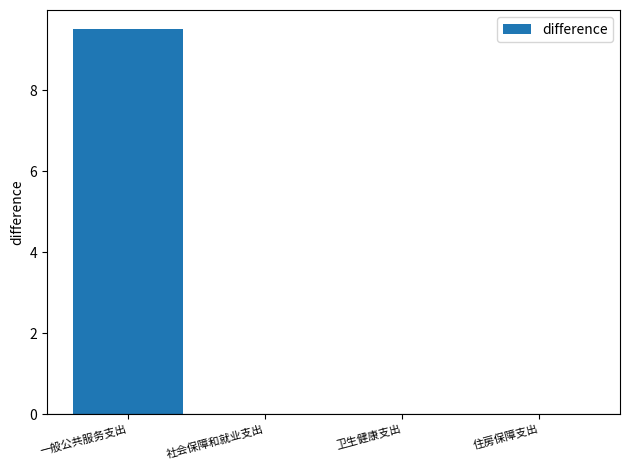

How many categories are shown in the chart?

4